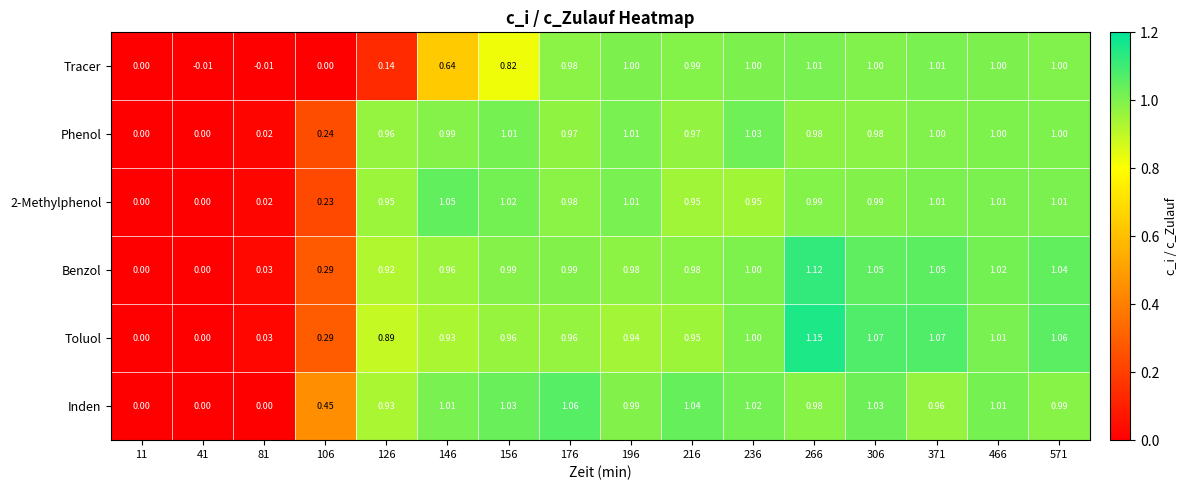

Which series has the widest spread of values?

Toluol